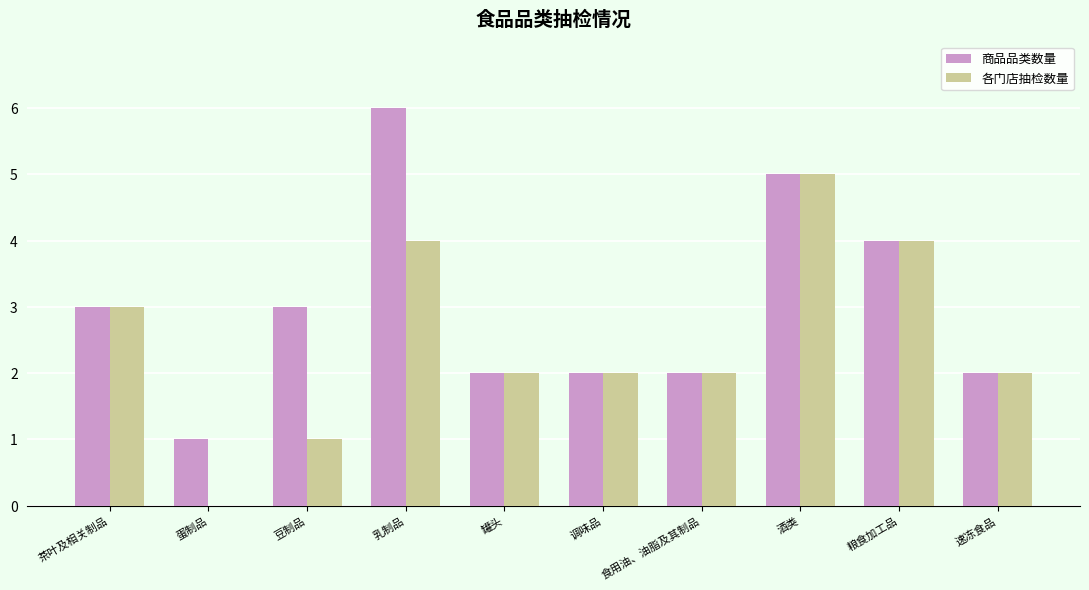

True or false: 各门店抽检数量 has a value of 3 at 食用油、油脂及其制品.

False